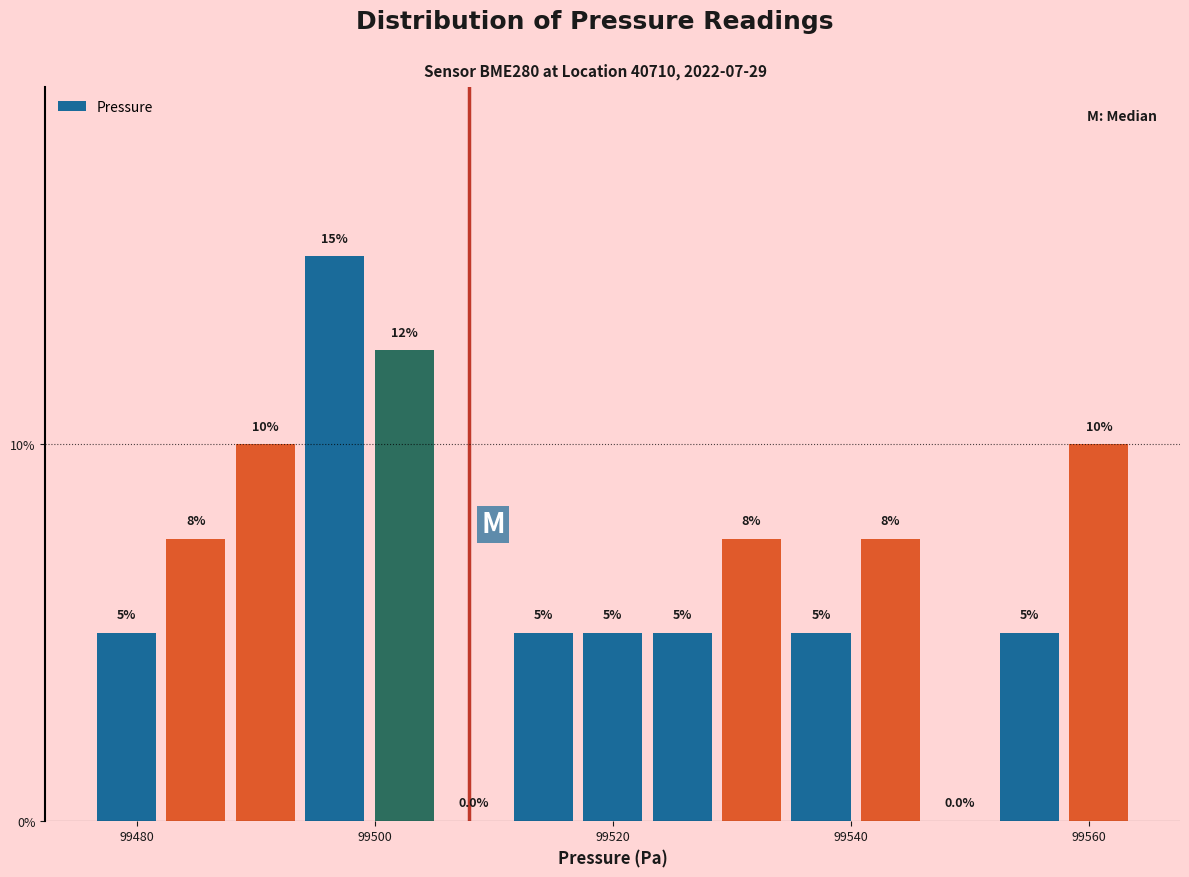

Read against the x-axis, roughly where is the centre of the tallest bar?

99496